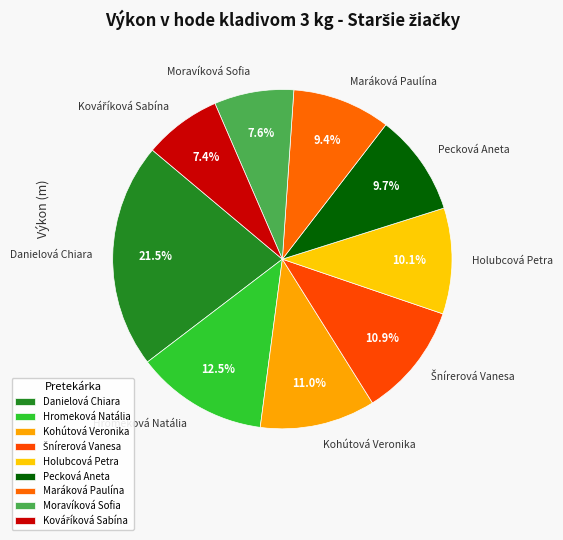

Combined, do Holubcová Petra and Danielová Chiara account for over 50%?

No